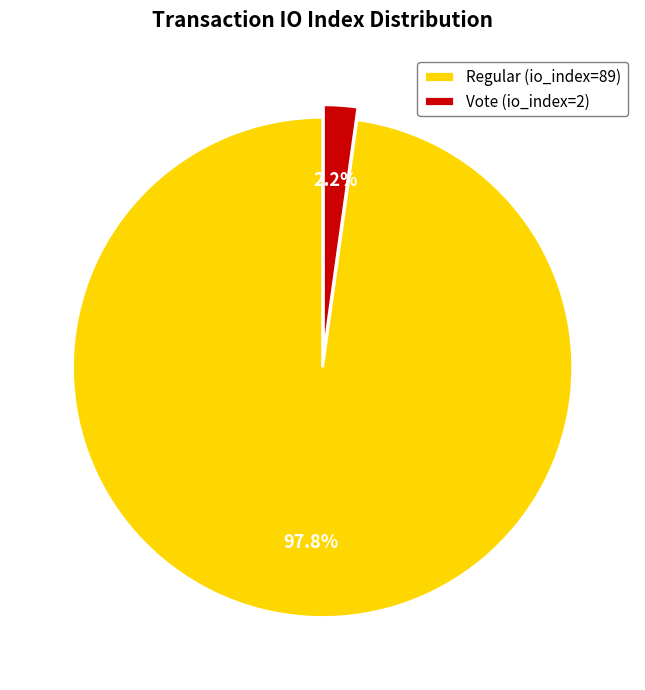

To the nearest percent, what percentage of the pie is Regular (io_index=89)?

98%